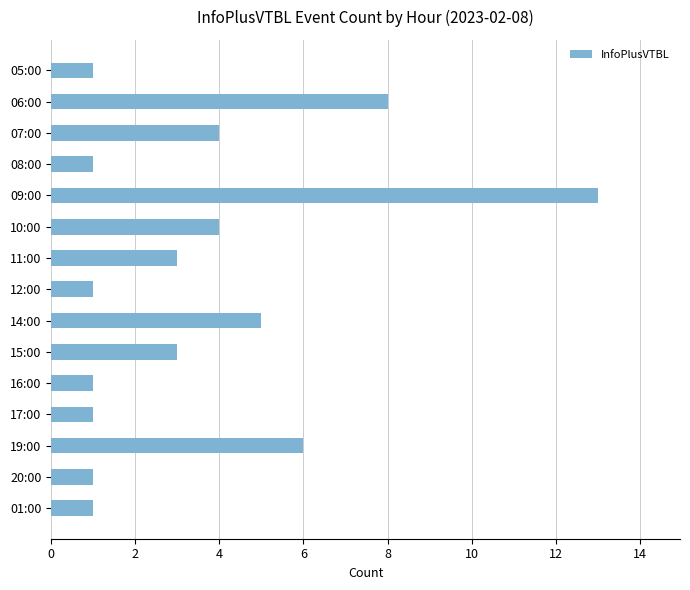

What is the average value?

4